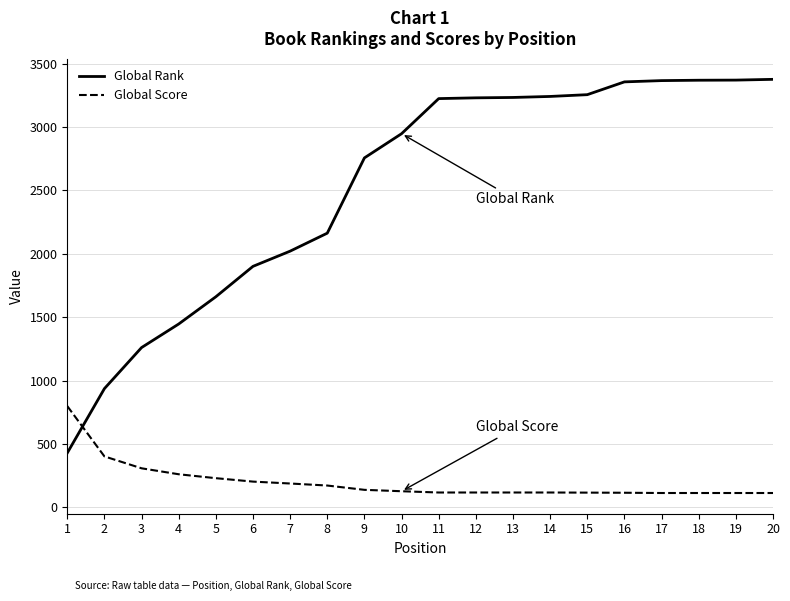

Is it true that Global Rank equals 1901 at 6?

True